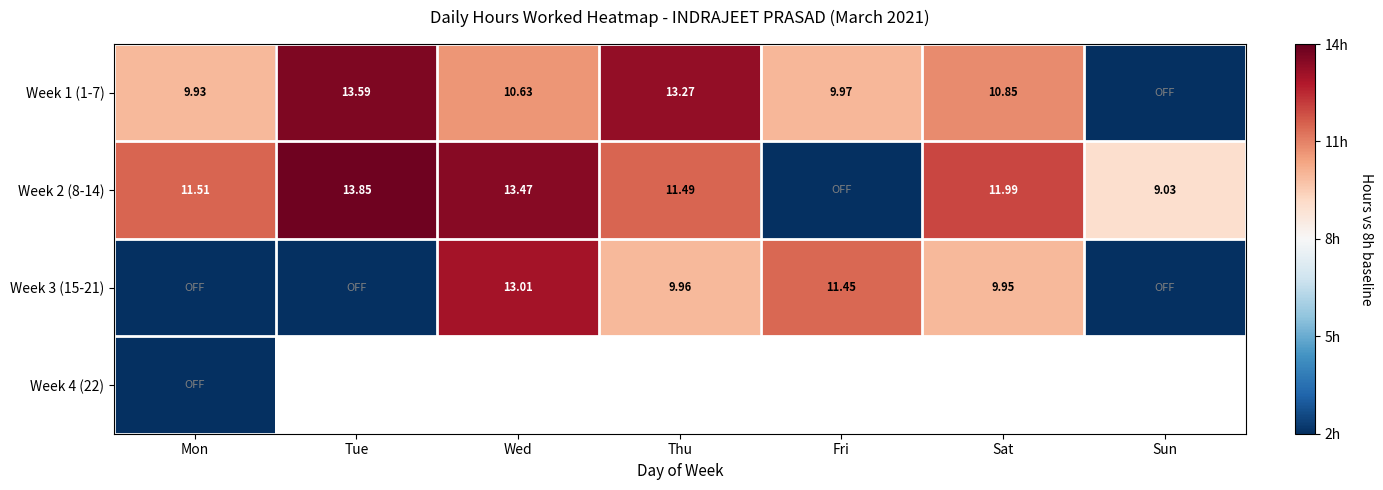

At which label does Week 2 (8-14) reach its peak?

Tue